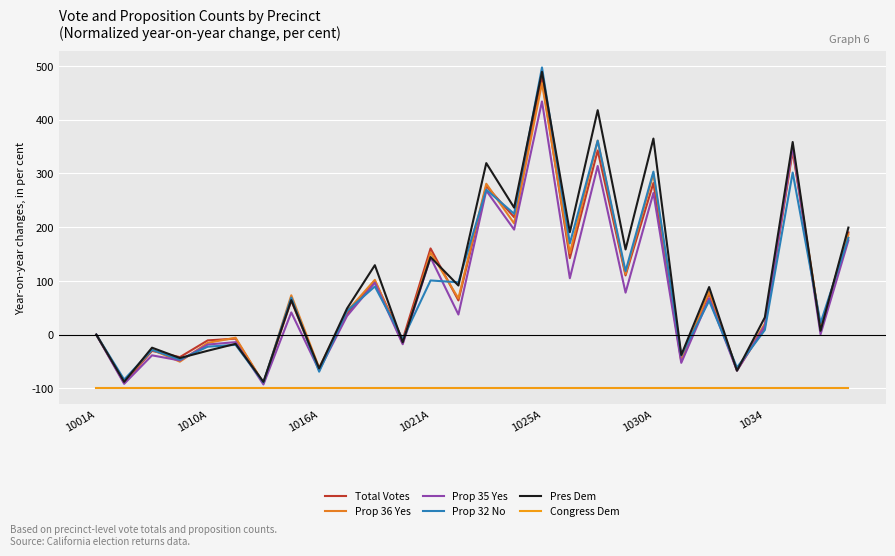

What are all the series names shown in the legend?

Total Votes, Prop 36 Yes, Prop 35 Yes, Prop 32 No, Pres Dem, Congress Dem